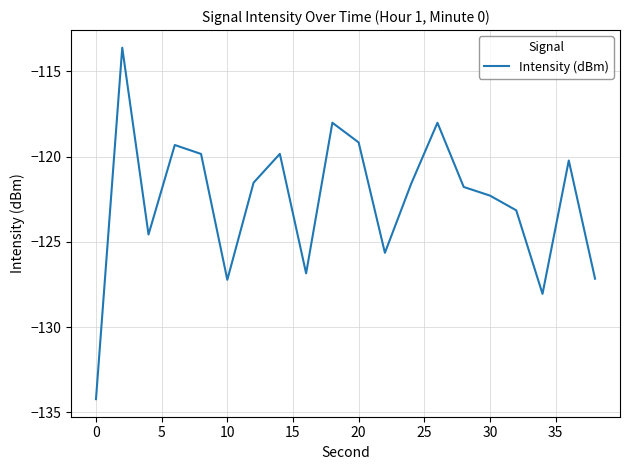

What is the smallest value displayed?

-134.2